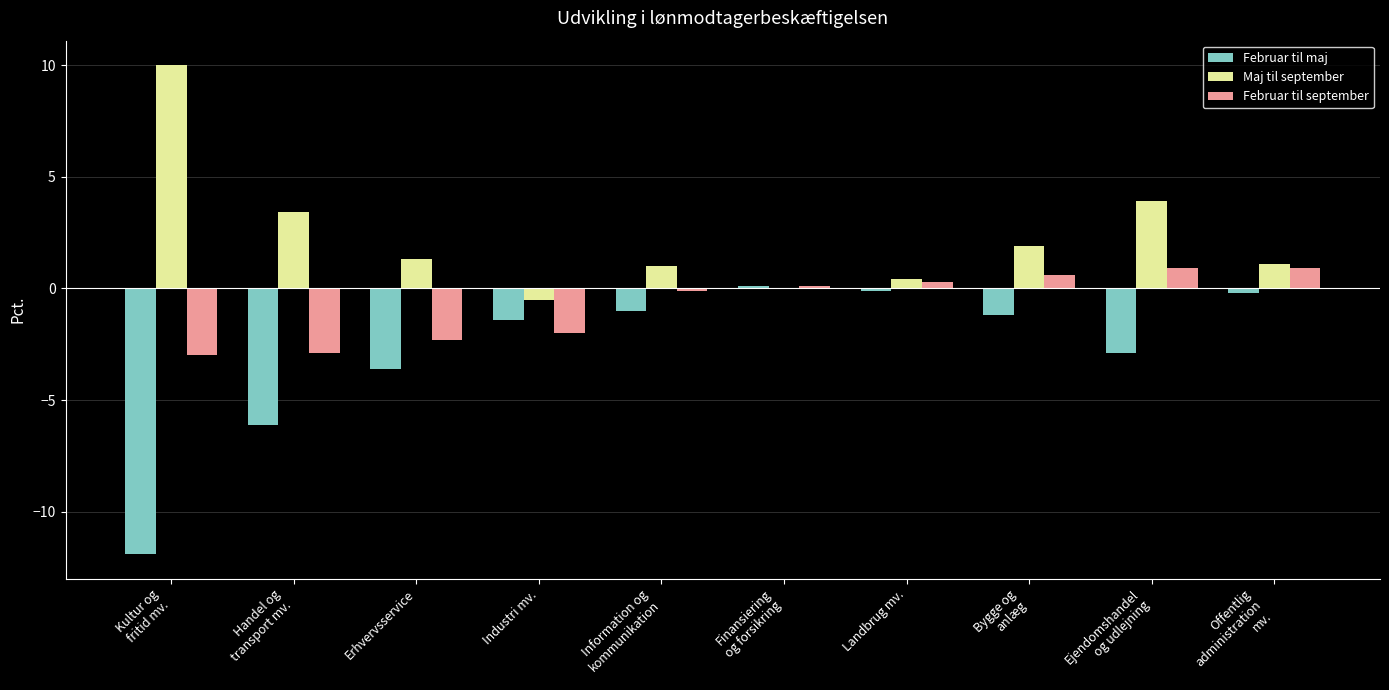

What is the total value across all series at Handel og
transport mv.?

-5.6